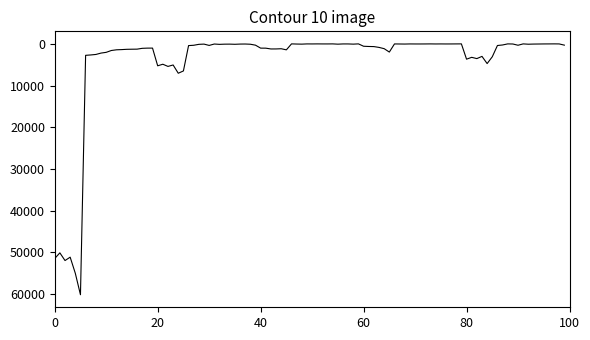

What is the difference between the maximum and minimum values?

60171